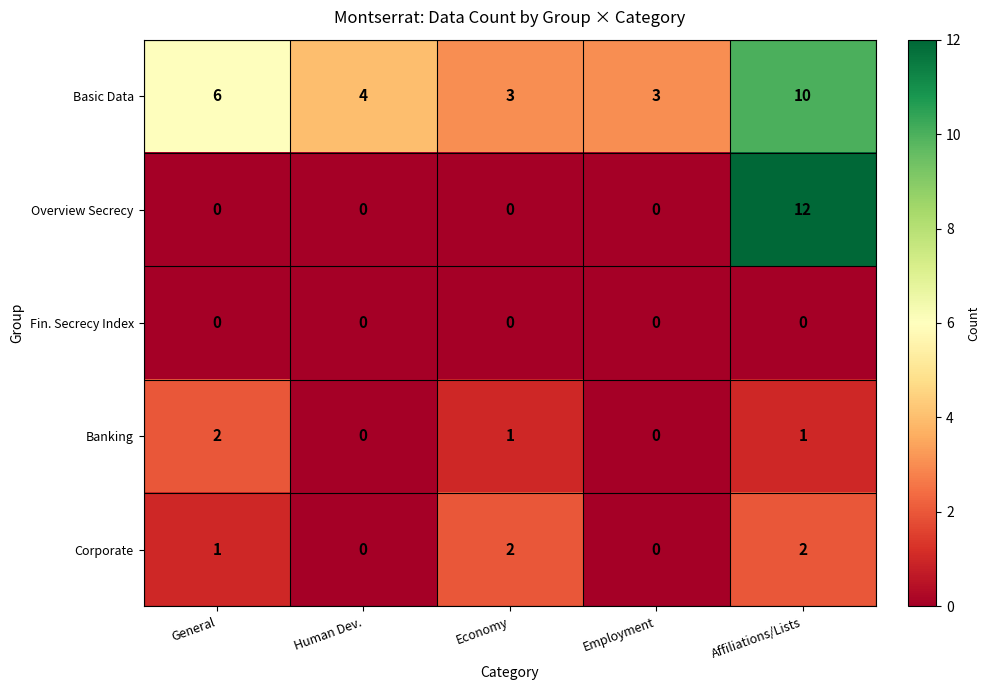

How many data points does each series have?

5